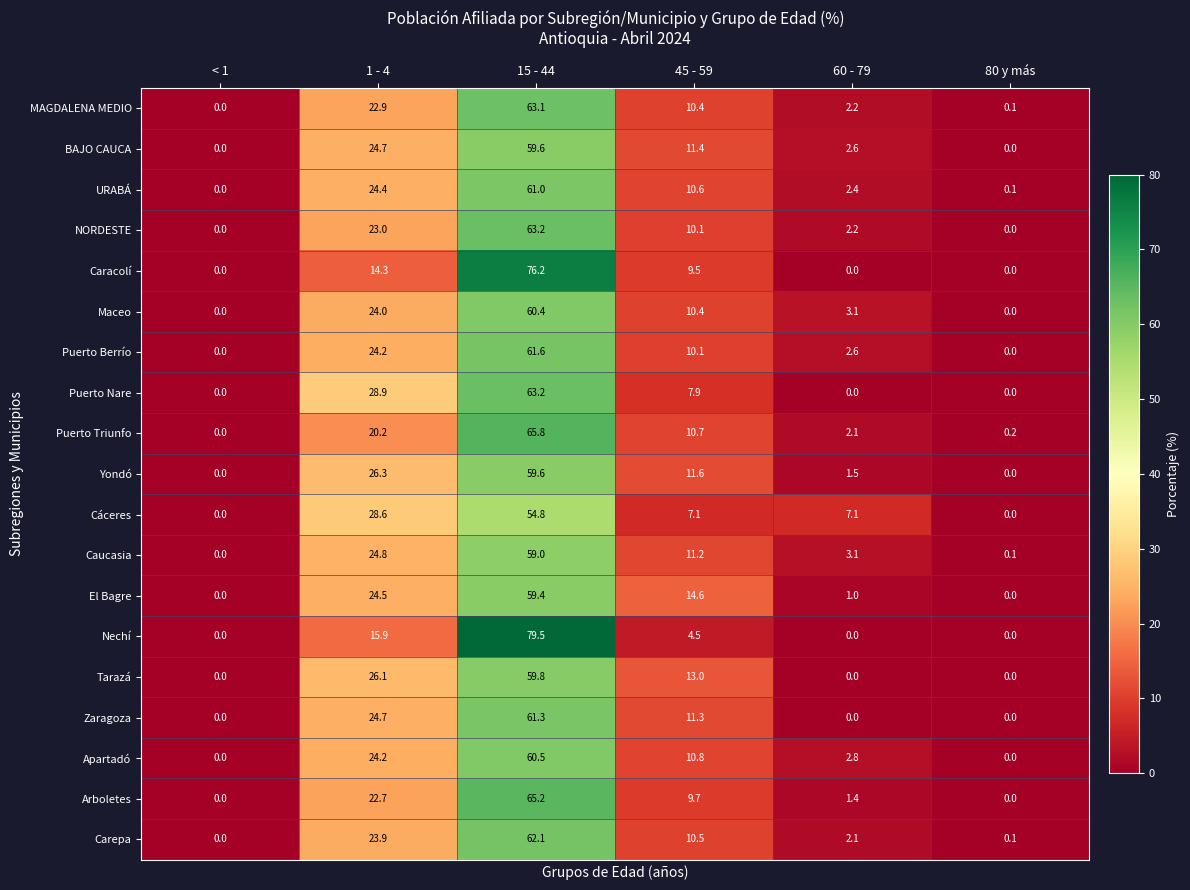

Which series has the widest spread of values?

Nechí